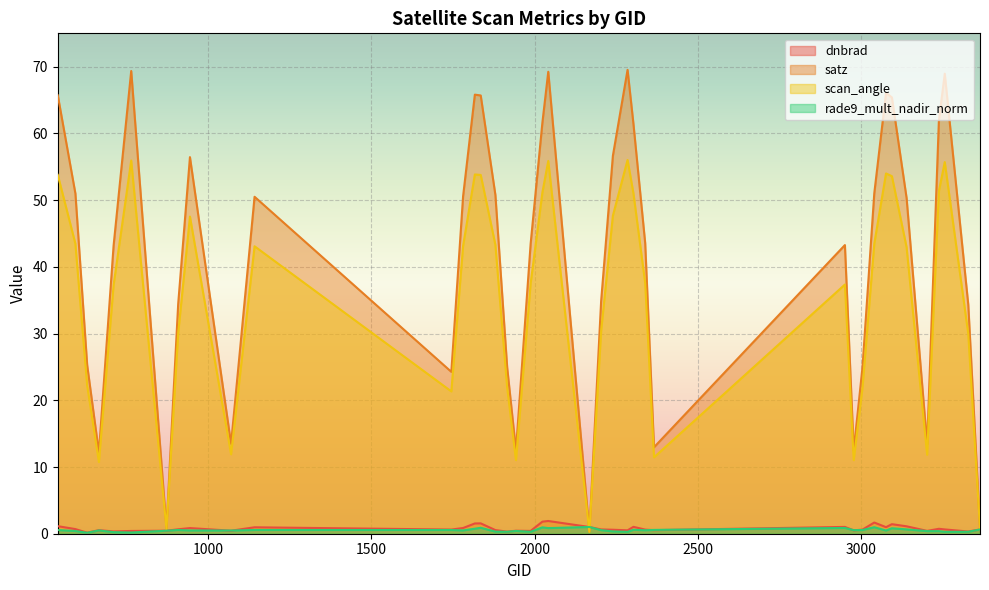

What is the value of the rade9_mult_nadir_norm point at the 7th from the left?

0.5